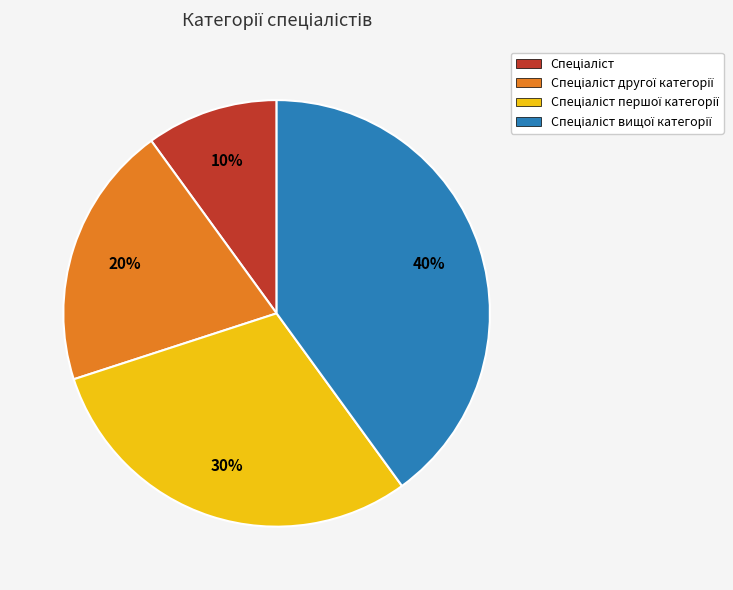

Does any single category account for the majority?

No